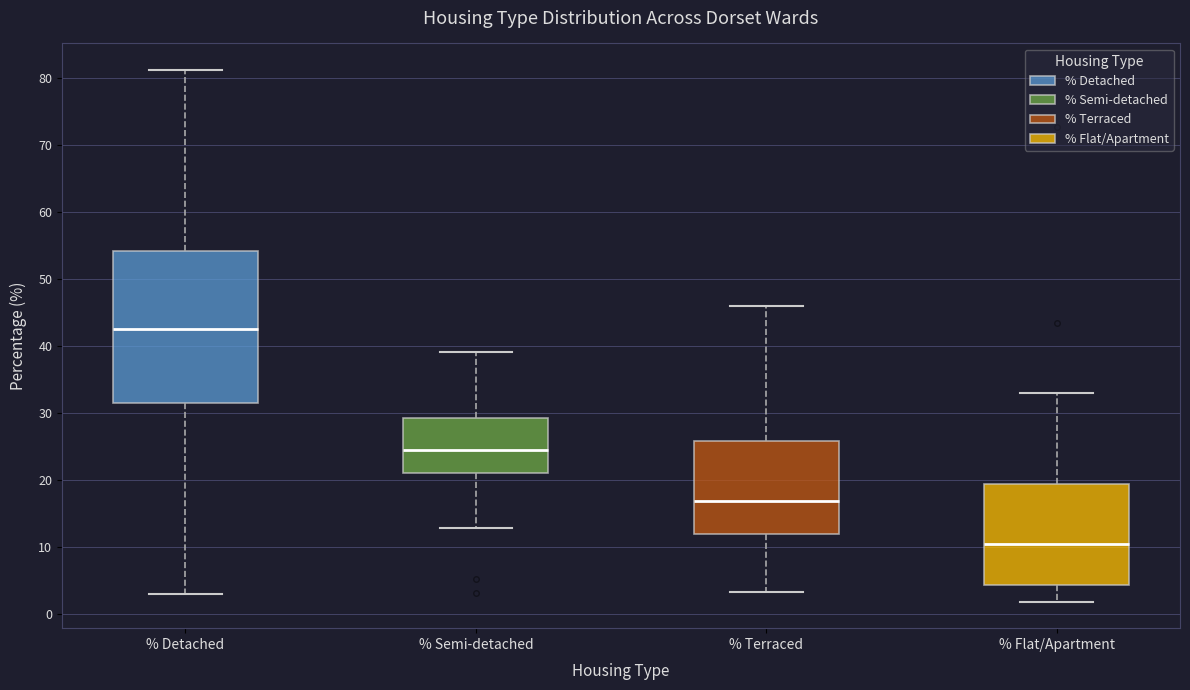

Reading left to right, transcribe this box plot: for each box, give where its median line is, the range the box spans, and where its two whiskers end, as read against the y-axis. The values are not printed on the chart, so give them approximately, as read against the axis.

% Detached: median 43, box 31 to 54, whiskers 3 to 81
% Semi-detached: median 24, box 21 to 29, whiskers 13 to 39
% Terraced: median 17, box 12 to 26, whiskers 3 to 46
% Flat/Apartment: median 10, box 4 to 19, whiskers 2 to 33